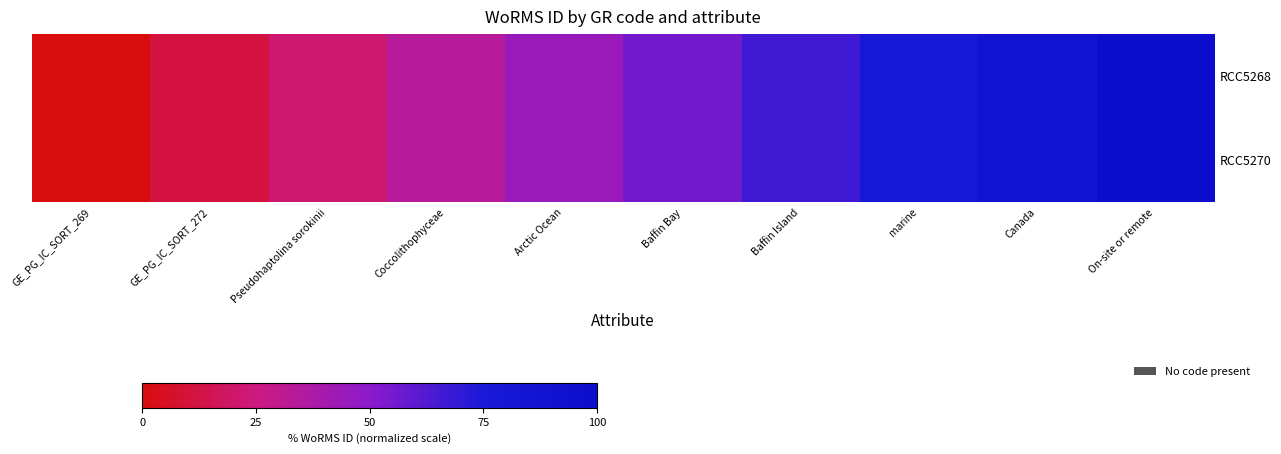

The value of RCC5270 at GE_PG_IC_SORT_269 is 0.0. True or false?

True